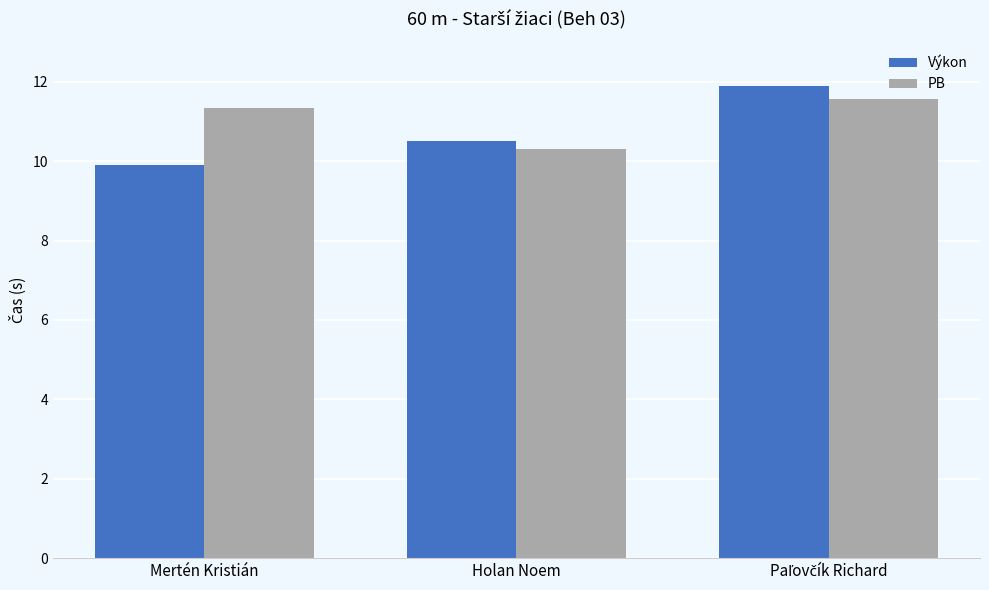

Which series has the largest range (max minus min)?

Výkon